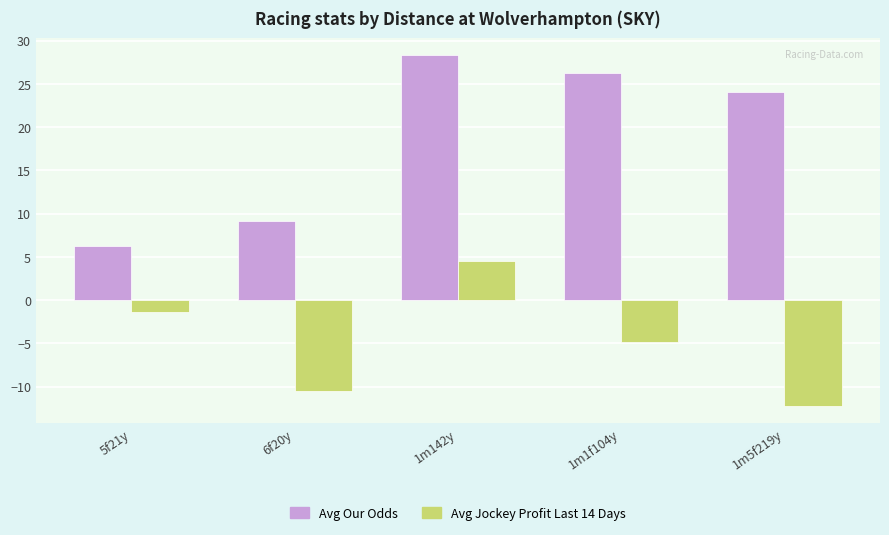

What value does the Avg Jockey Profit Last 14 Days series have at 5f21y?

-1.3